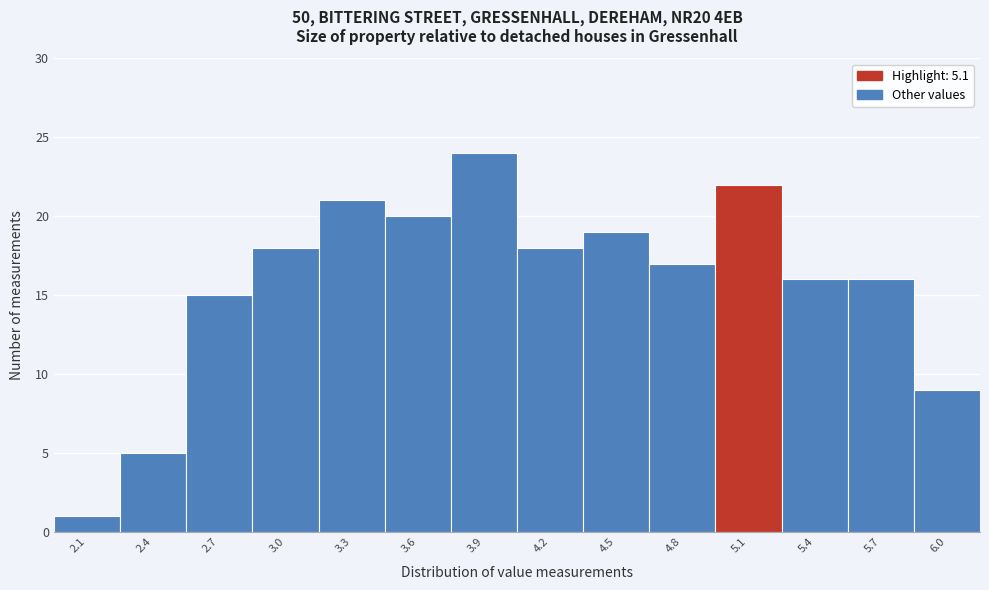

Reading right to left, extract all data points from this chart.

9	16	16	22	17	19	18	24	20	21	18	15	5	1